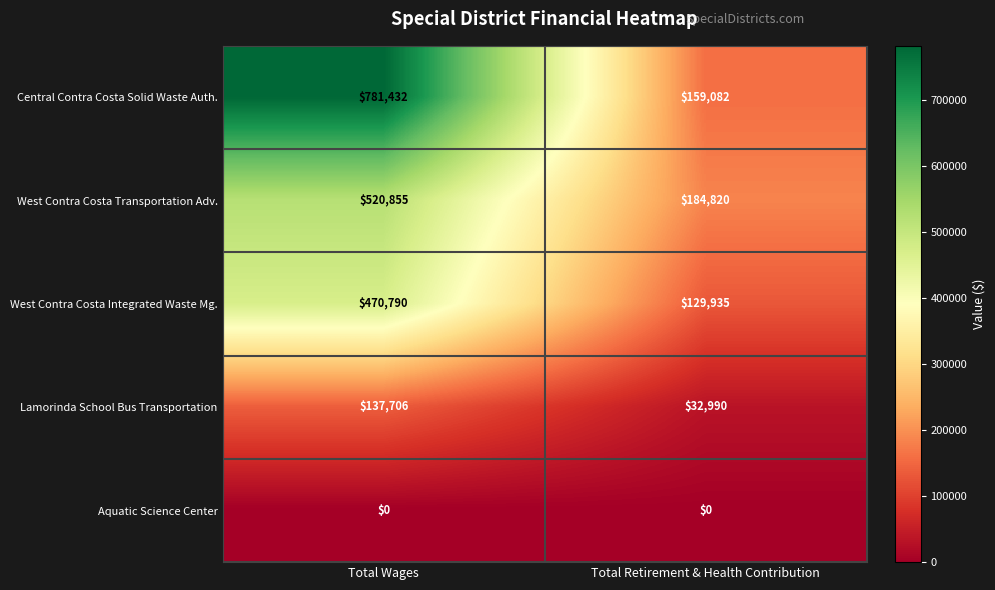

Which series has the largest total across all categories?

Central Contra Costa Solid Waste Auth.